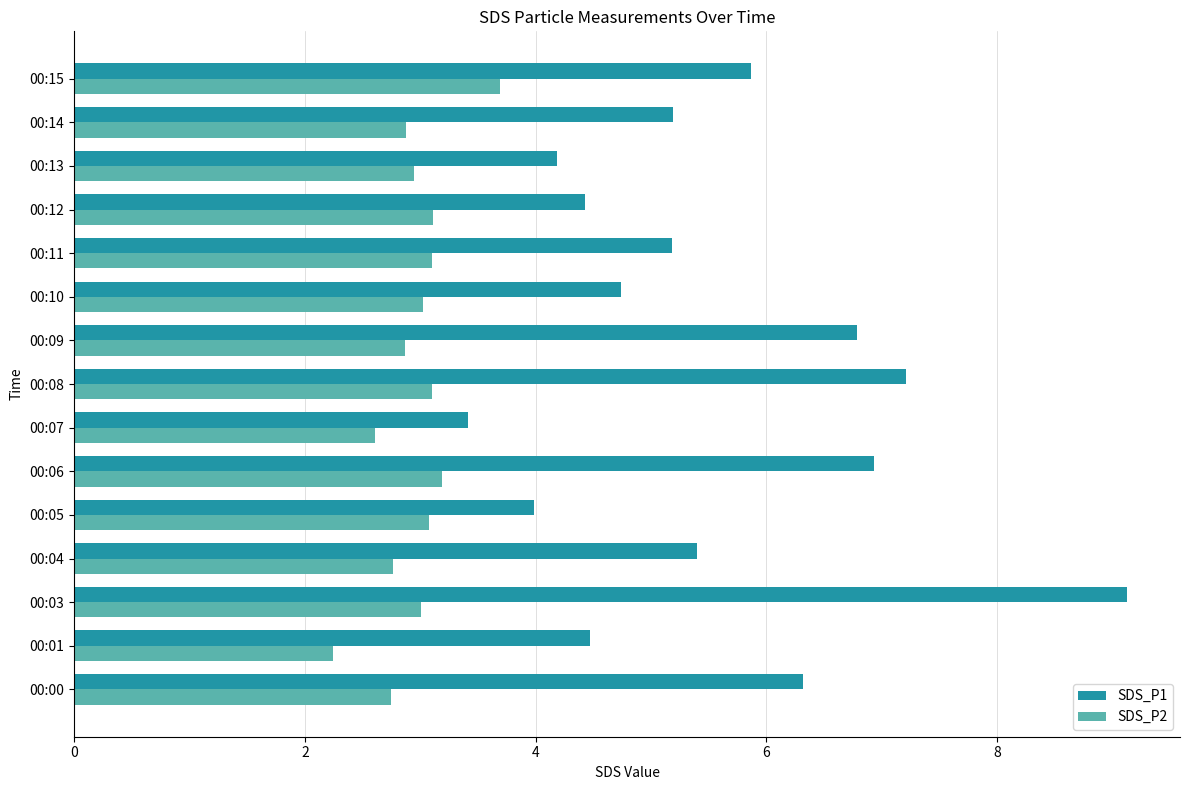

At 00:08, list the series in order from smallest to largest.

SDS_P2, SDS_P1